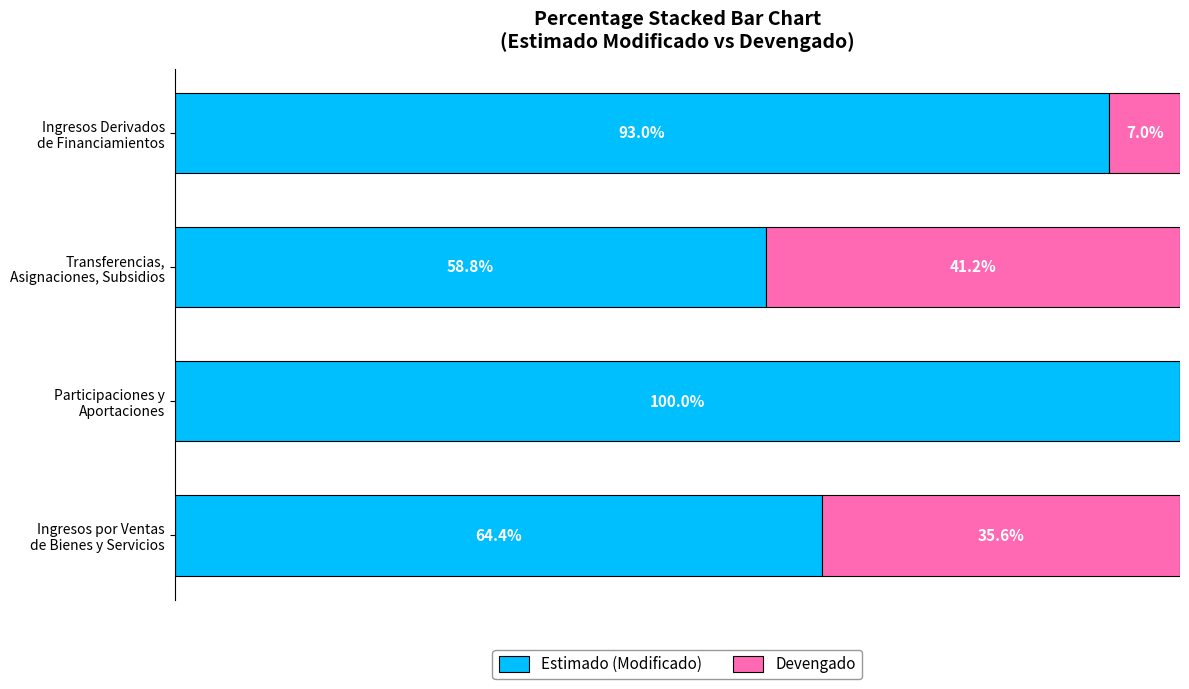

What are all the series names shown in the legend?

Estimado (Modificado), Devengado